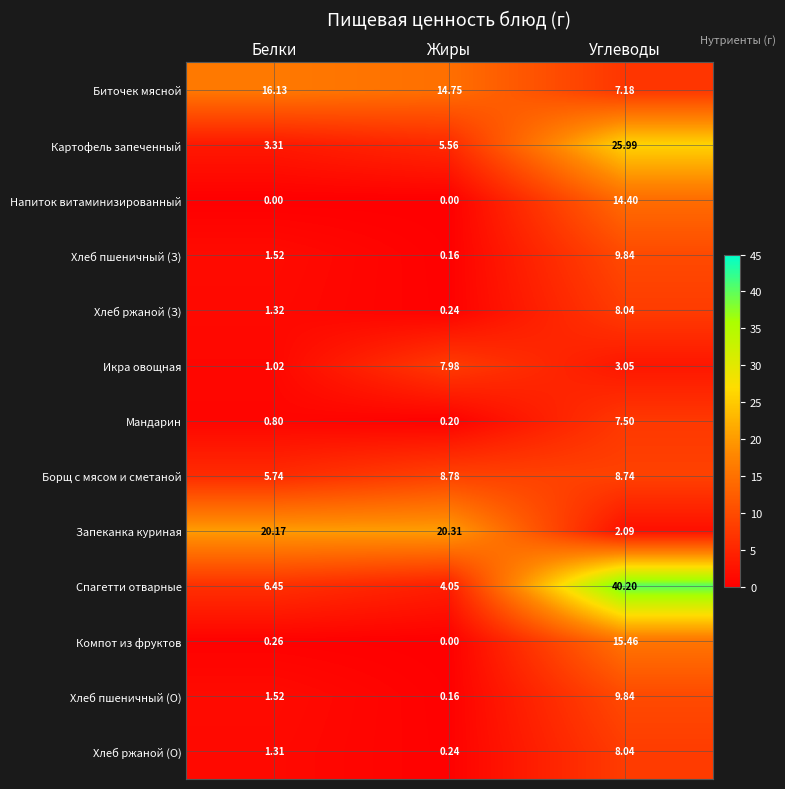

At which label is Компот из фруктов closest to 7?

Белки